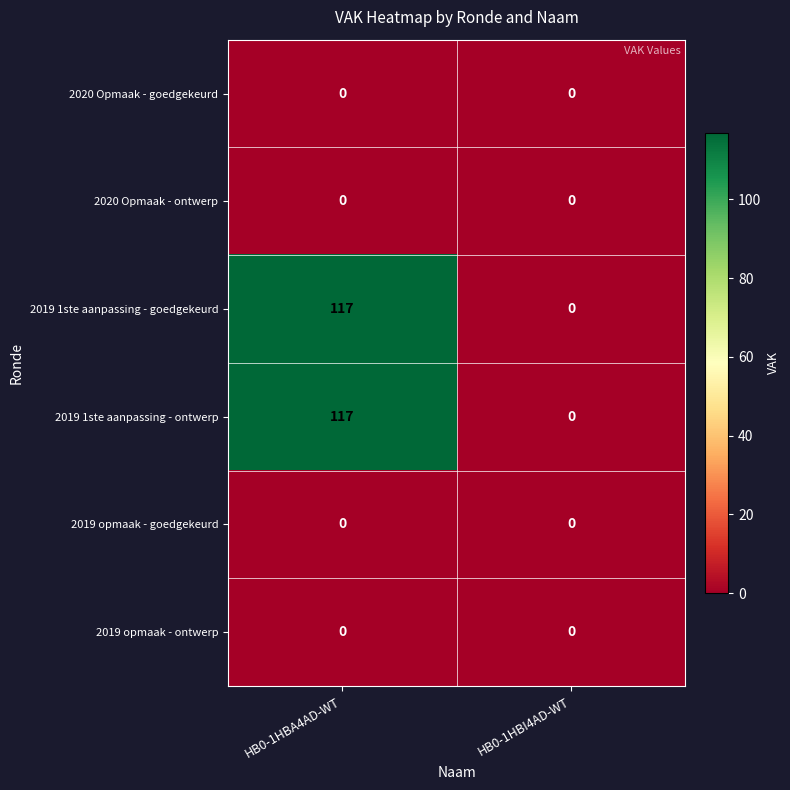

At how many categories does at least one series exceed 75?

1